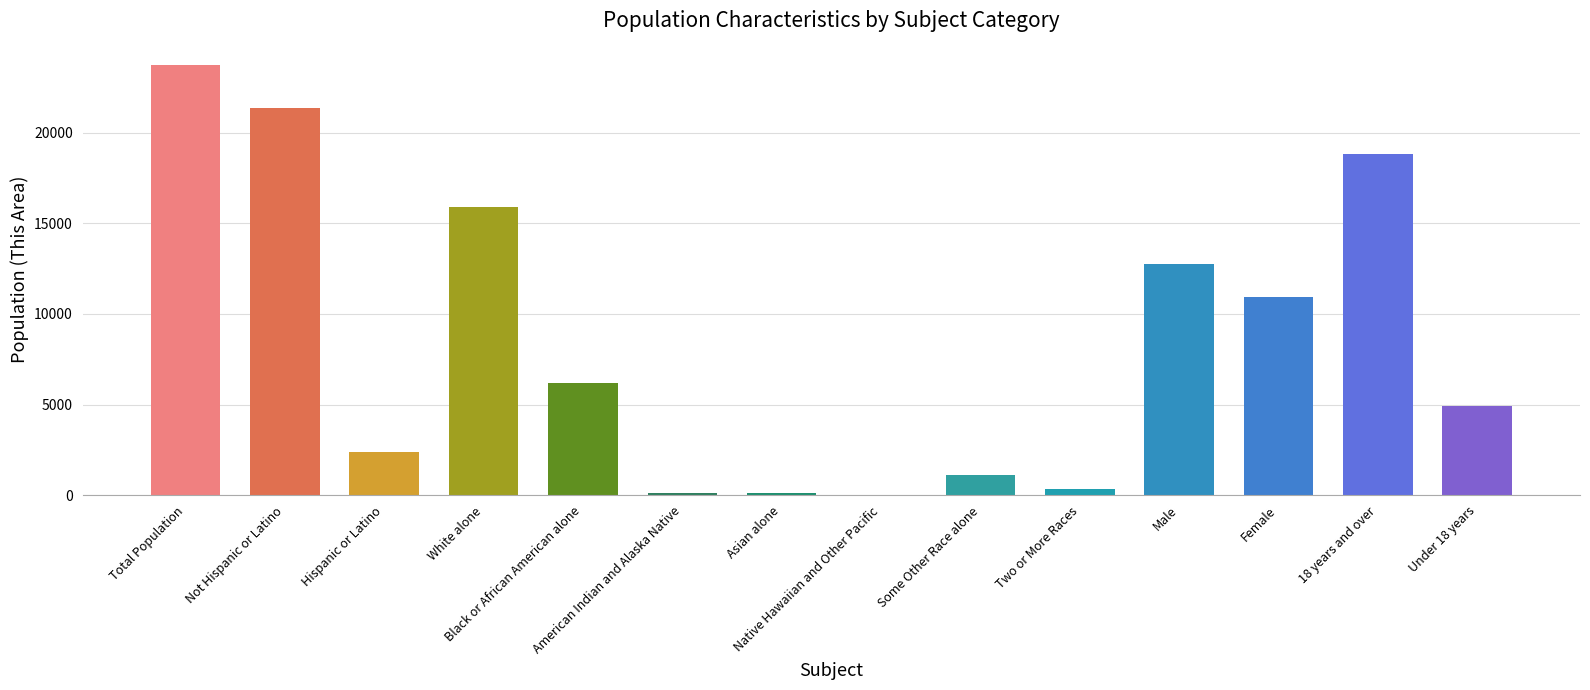

What is the maximum value shown in the chart?

23732